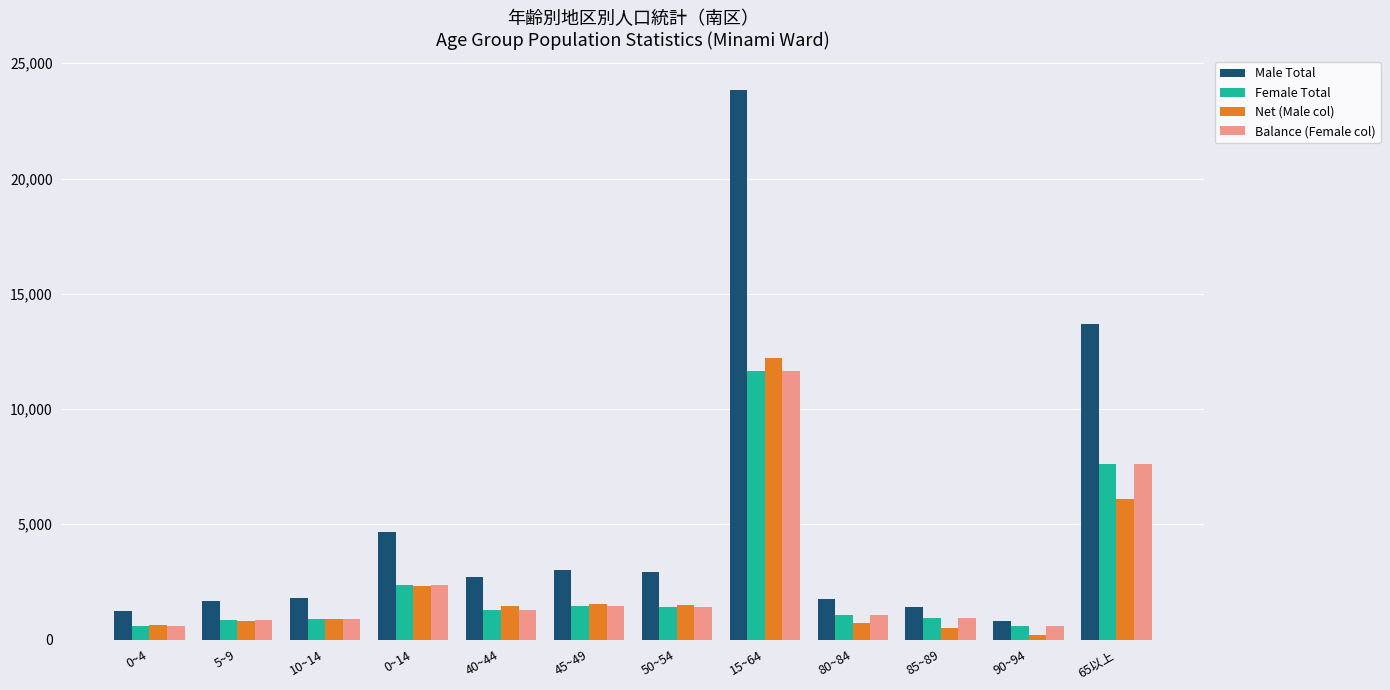

What value does the Male Total series have at 0~14, to the nearest 50?

4700